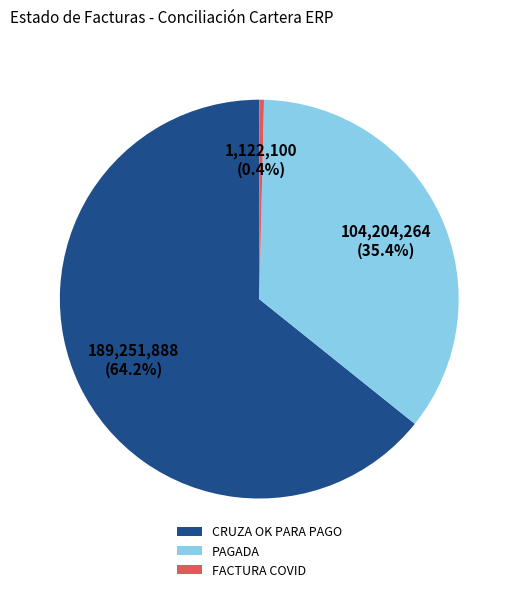

Which slice is the smallest?

FACTURA COVID